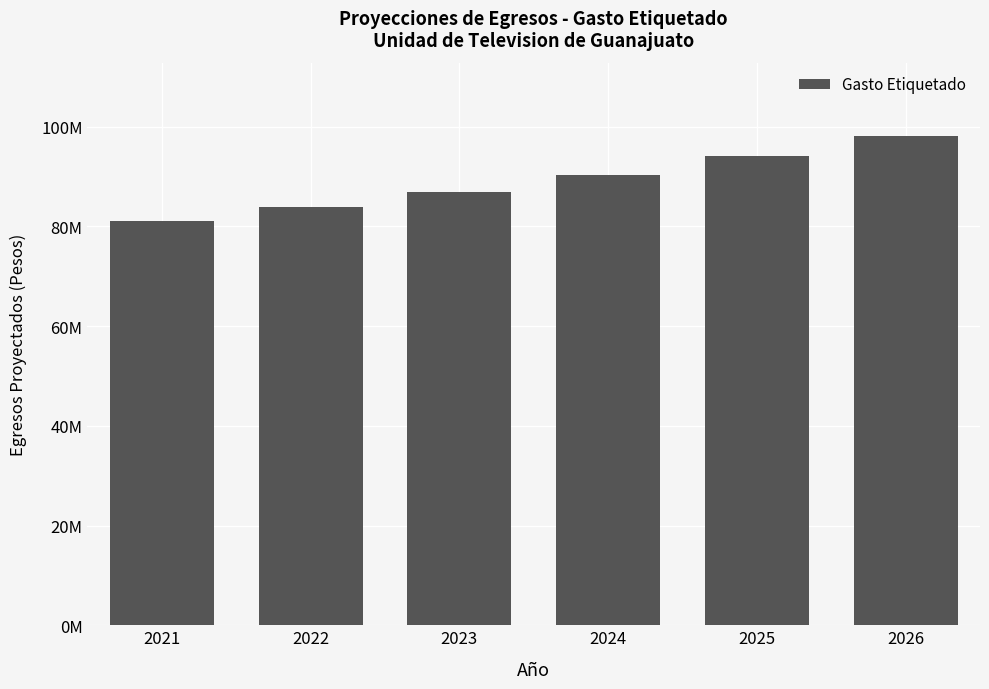

Are the bars grouped side by side (vs. stacked)?

No